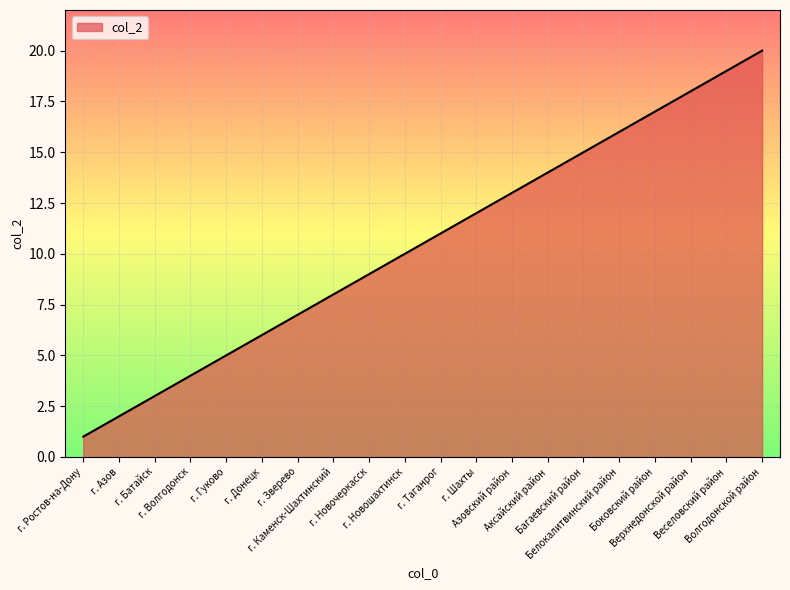

List the labels in order of value, largest first.

Волгодонской район, Веселовский район, Верхнедонской район, Боковский район, Белокалитвинский район, Багаевский район, Аксайский район, Азовский район, г. Шахты, г. Таганрог, г. Новошахтинск, г. Новочеркасск, г. Каменск-Шахтинский, г. Зверево, г. Донецк, г. Гуково, г. Волгодонск, г. Батайск, г. Азов, г. Ростов-на-Дону